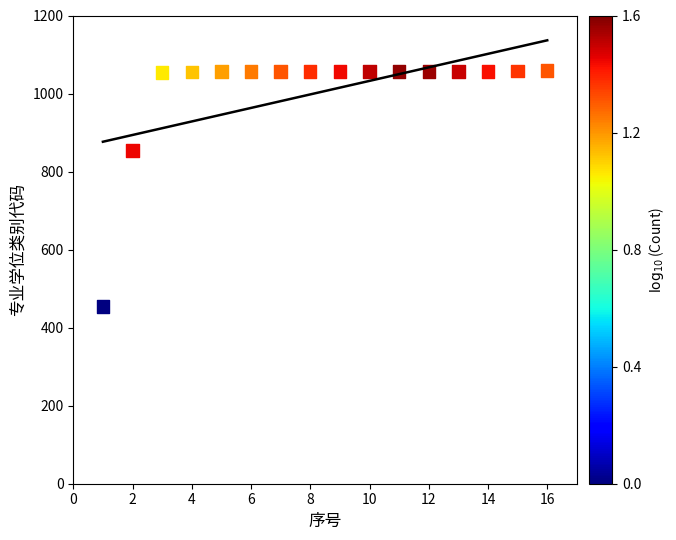

What is the range of Y values (max minus min)?

605